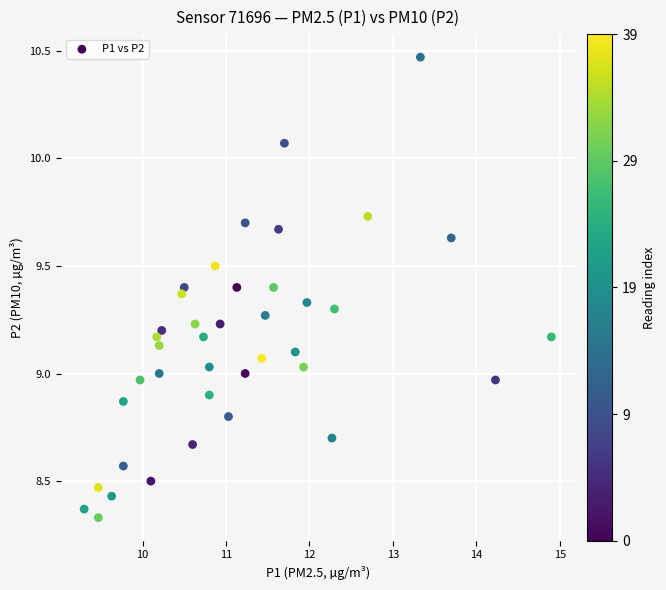

What is the range of Y values (max minus min)?

2.1